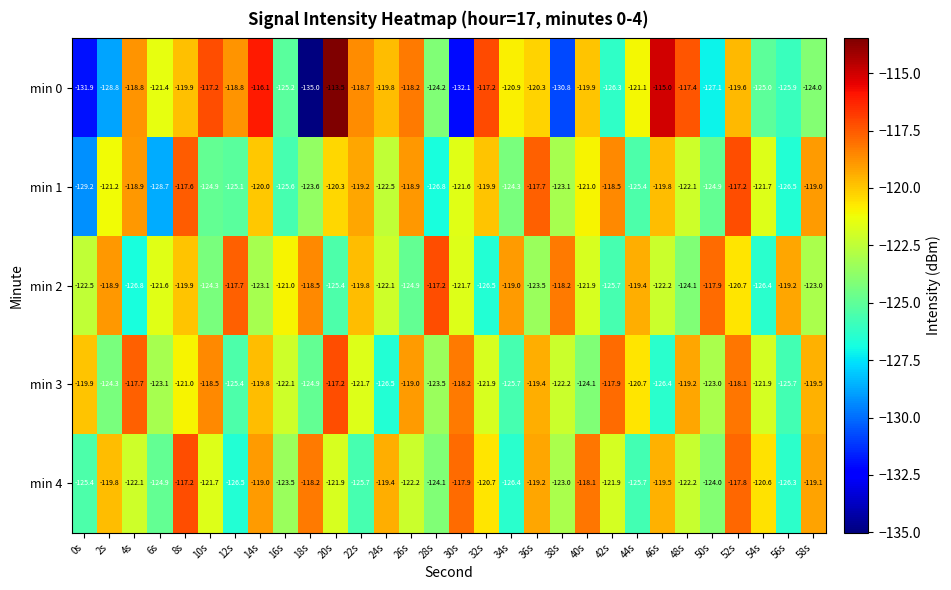

How many categories are shown in the chart?

30